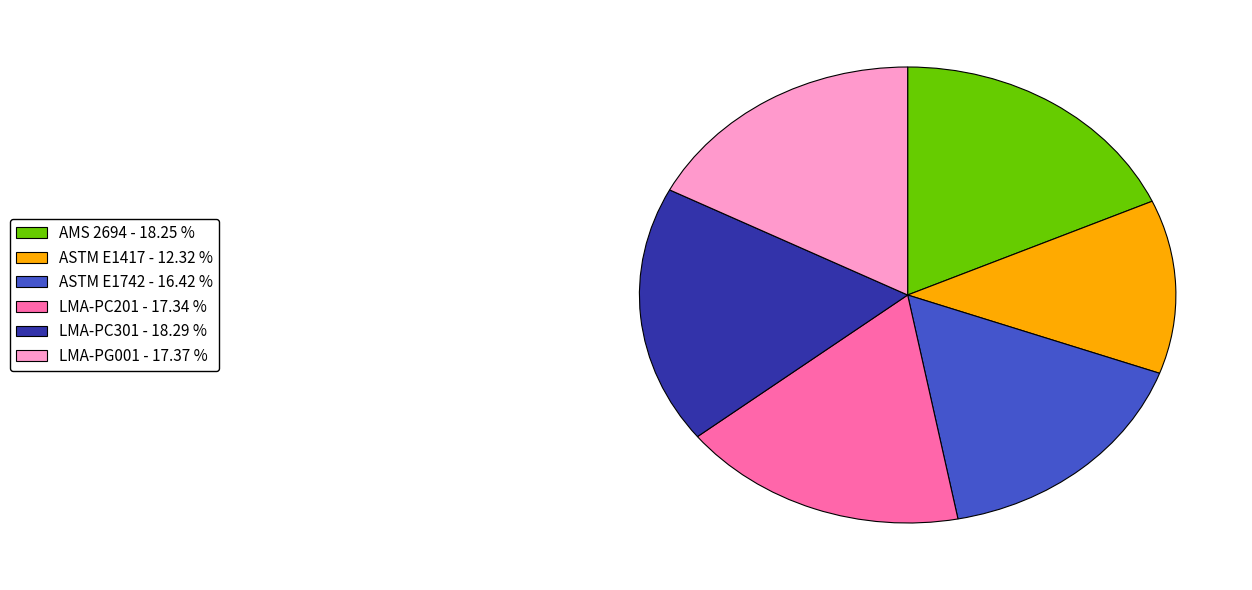

Which category has the smallest portion of the pie?

ASTM E1417